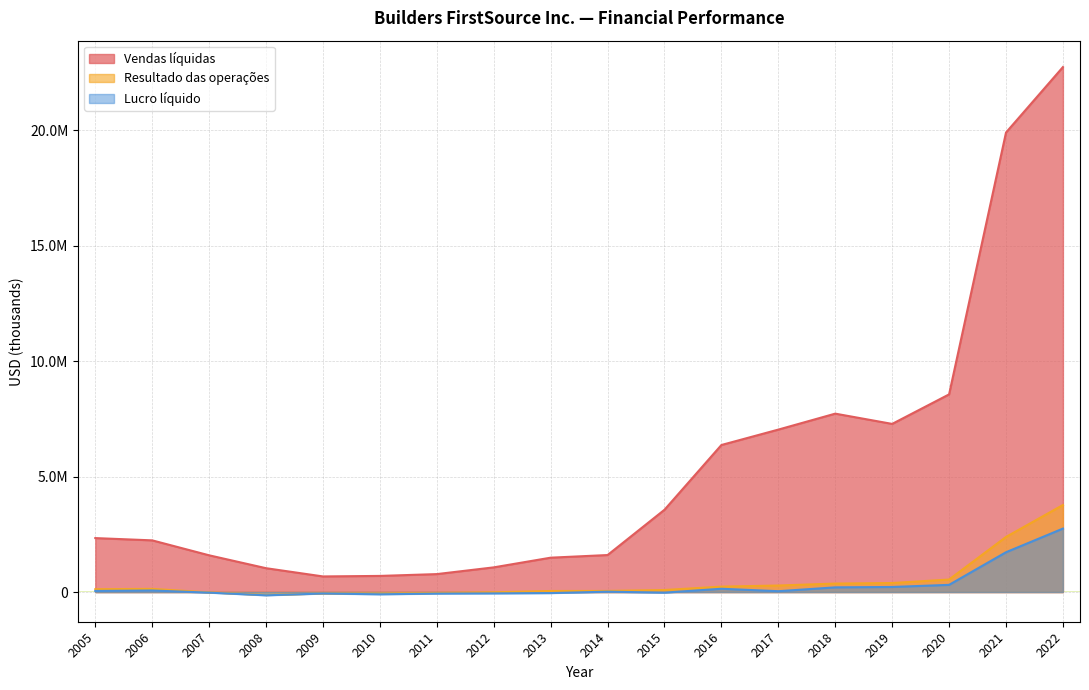

Rank the series by their maximum value, from highest to lowest.

Vendas líquidas, Resultado das operações, Lucro líquido